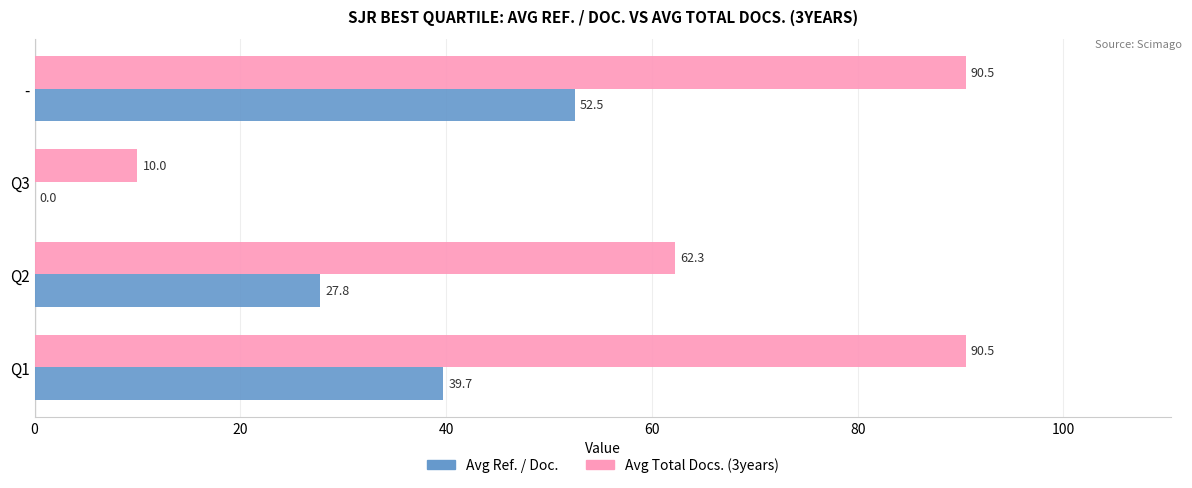

What is the greatest value displayed?

90.5